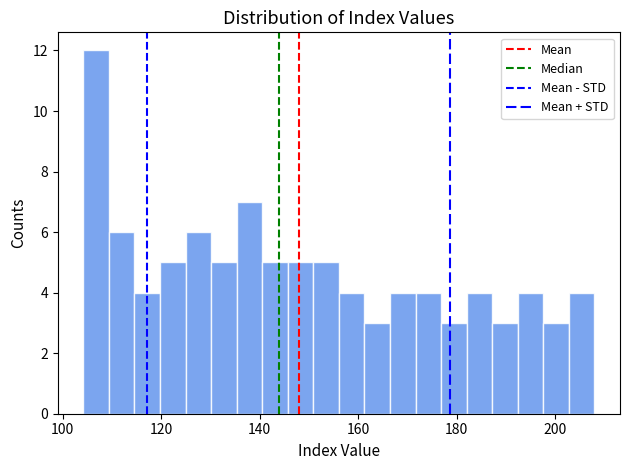

Around what value on the x-axis is the tallest bar? Give the approximate position of its centre, as read against the axis.

106